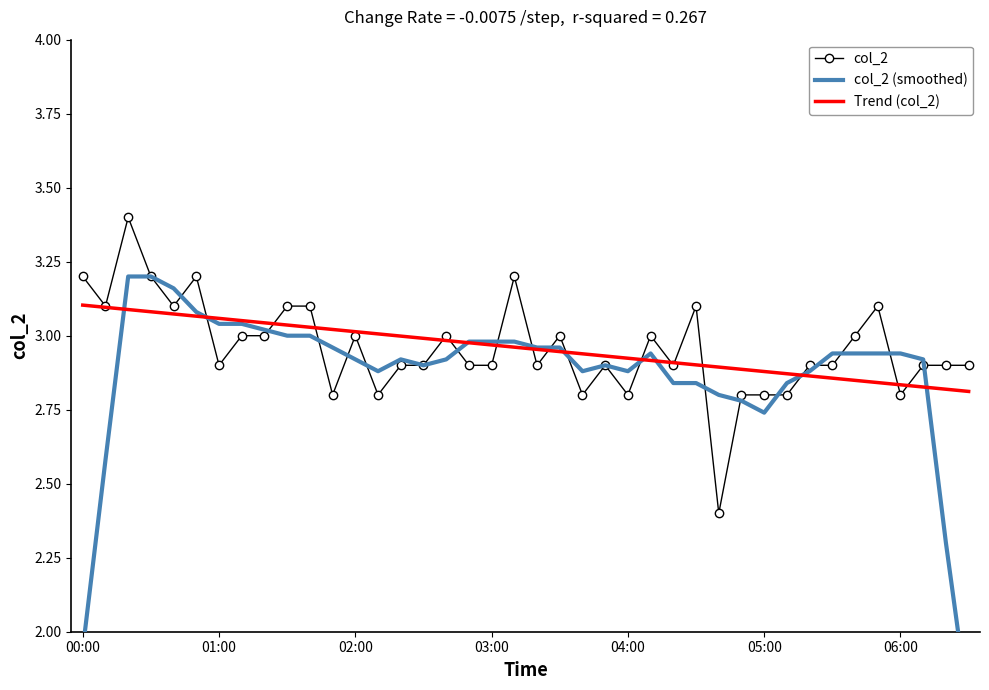

Is this an area chart (filled region under the line)?

No